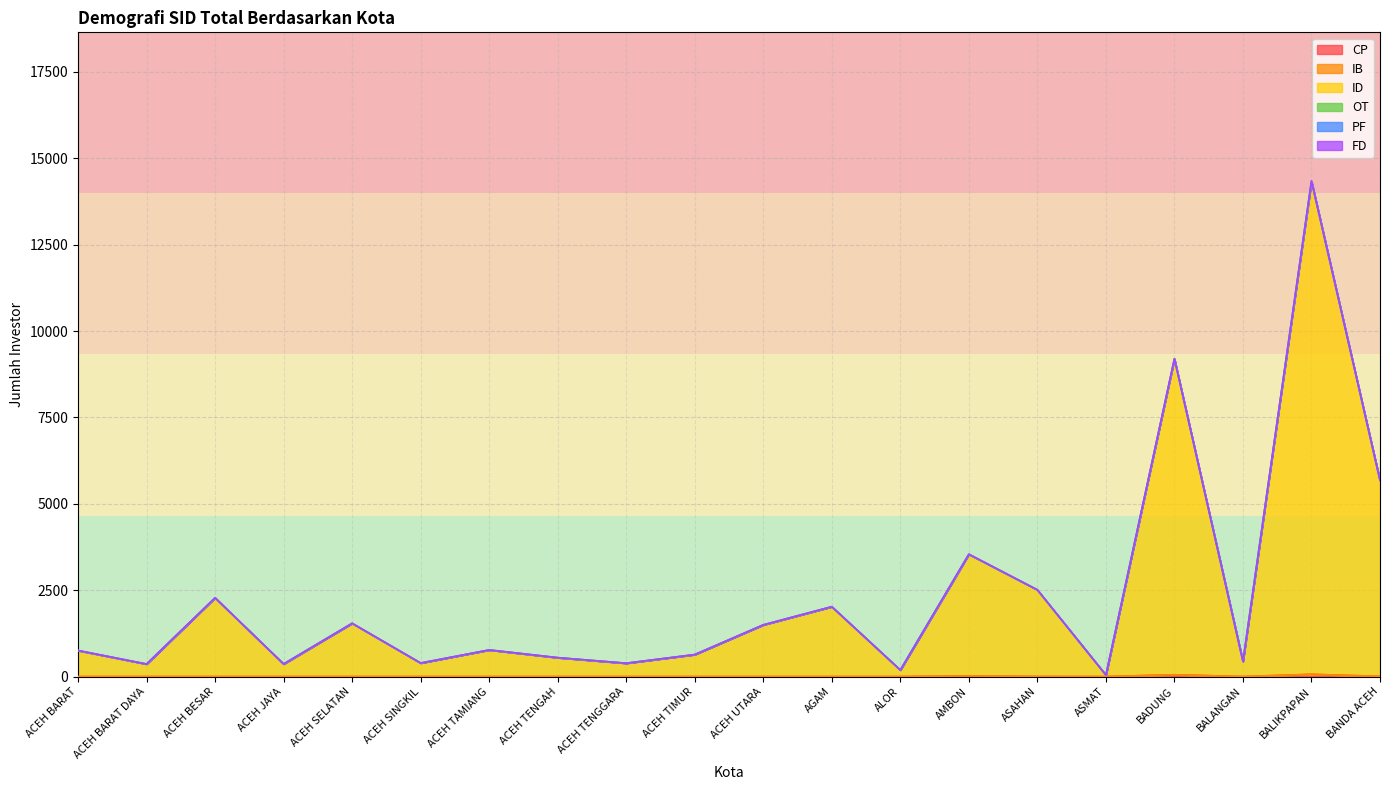

True or false: FD has a value of -1 at ALOR.

False